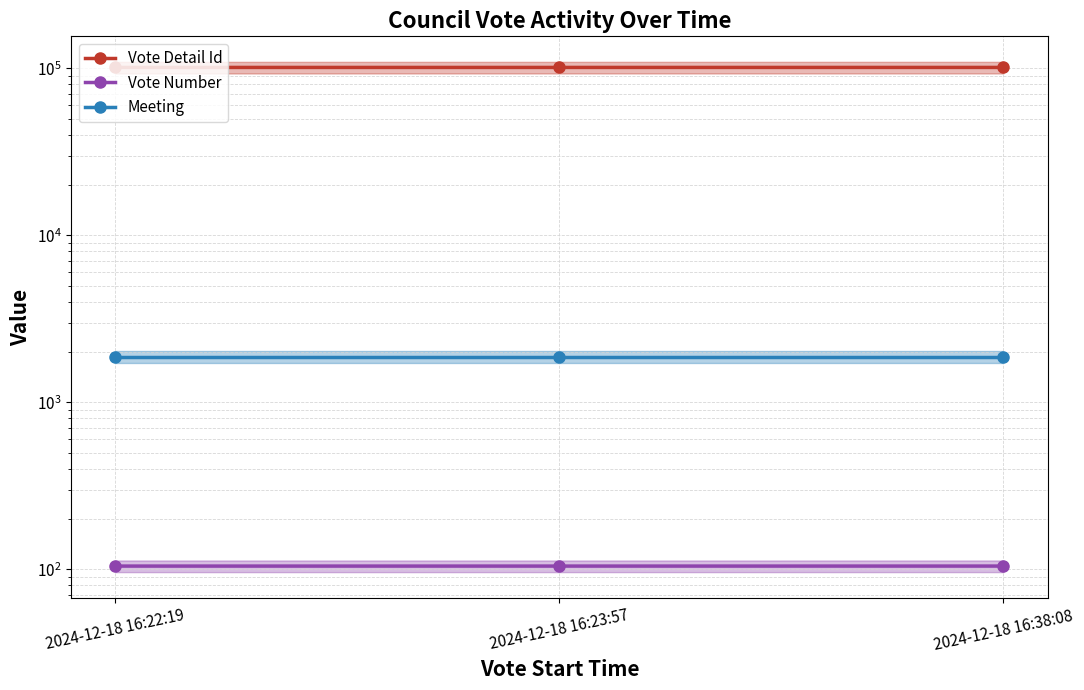

Reading left to right, transcribe all the data shown in this chart.

Vote Detail Id: 101203.0	101214.0	101225.0
Vote Number: 104.4	104.4	104.4
Meeting: 1870.8	1870.8	1870.8